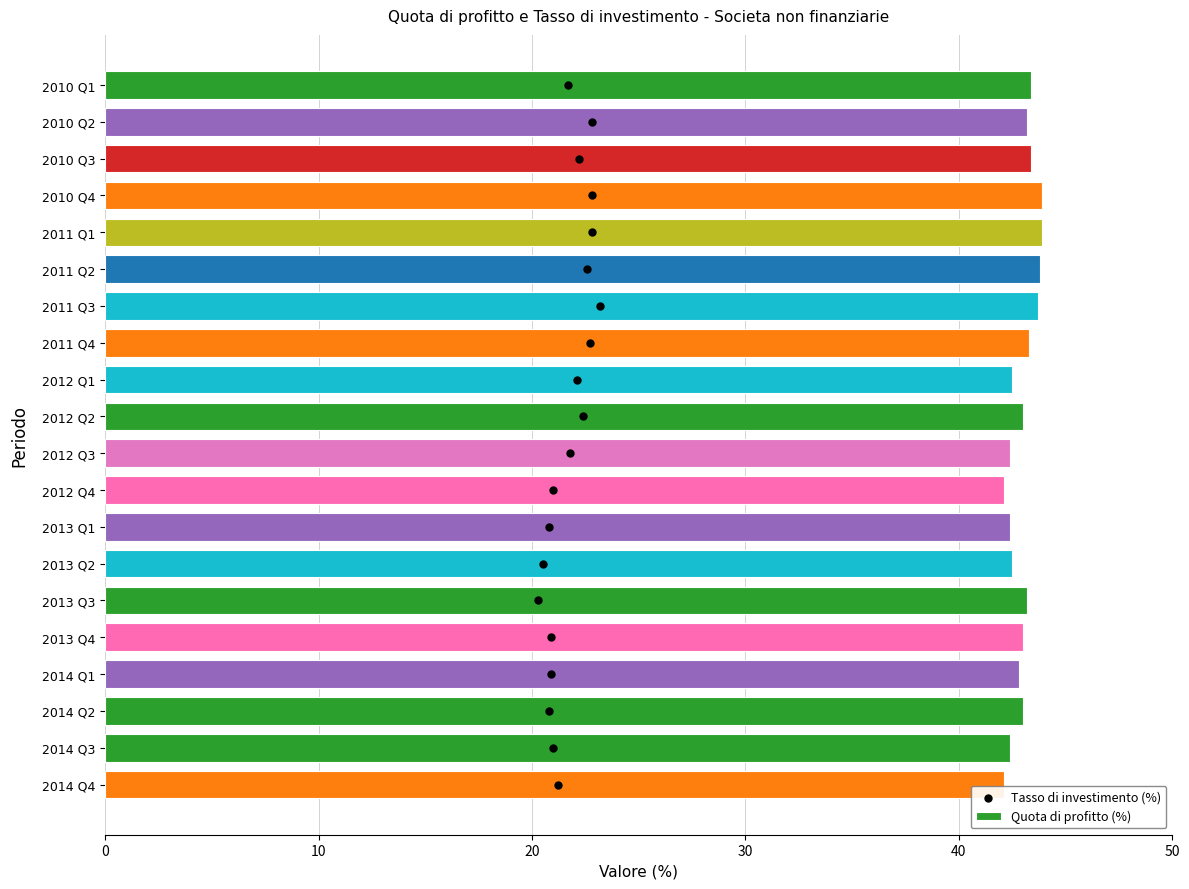

Is it true that Quota di profitto (%) equals 23.6 at 2014 Q1?

False